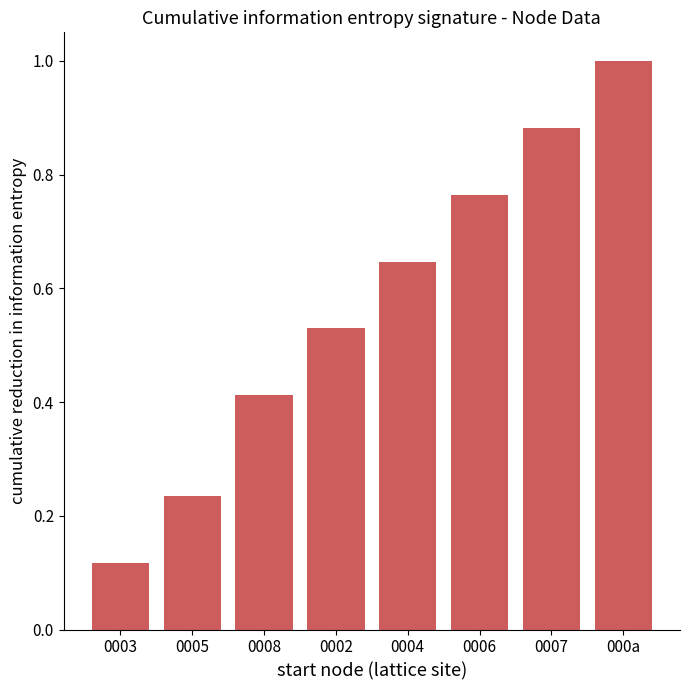

What is the approximate value at 000a?

1.0